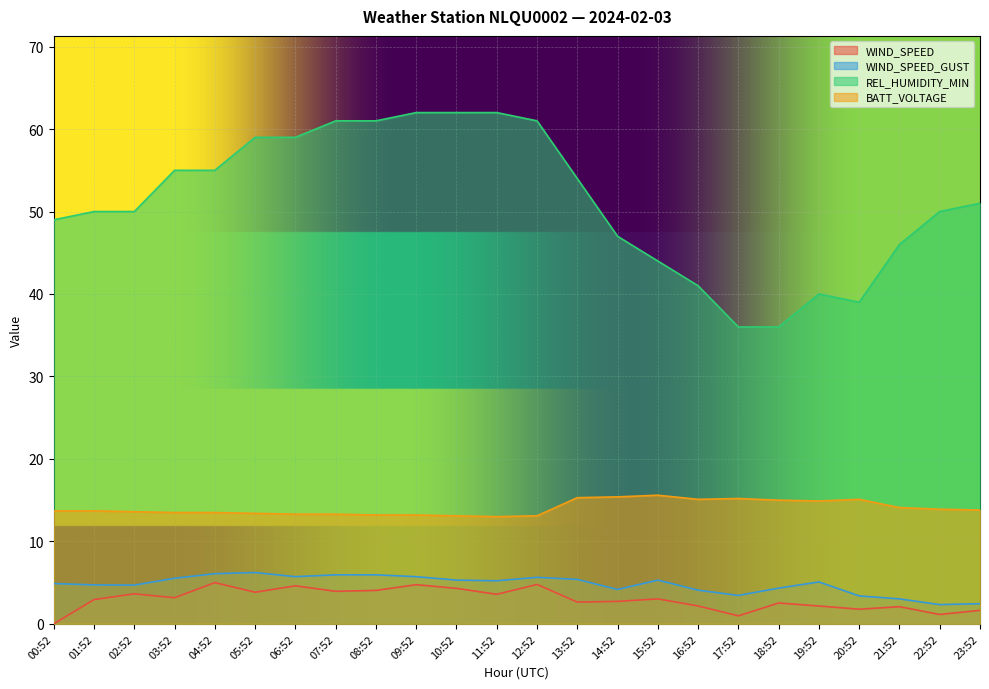

At which category is the sum across all series the highest?

09:52